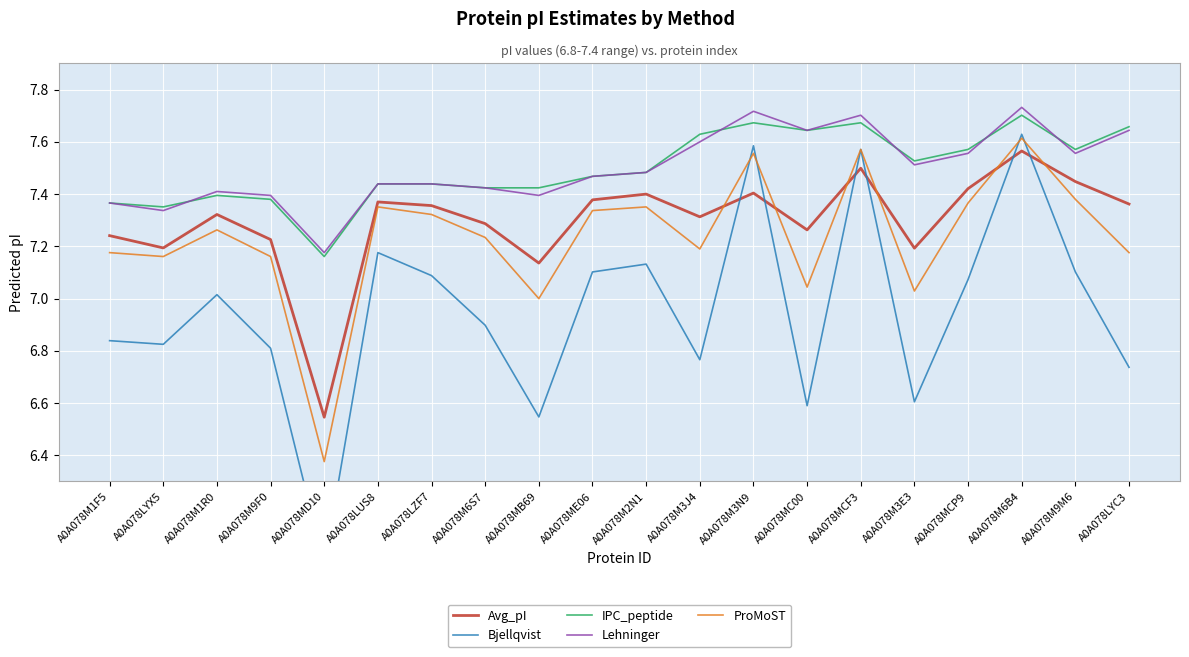

Which series has the largest range (max minus min)?

Bjellqvist